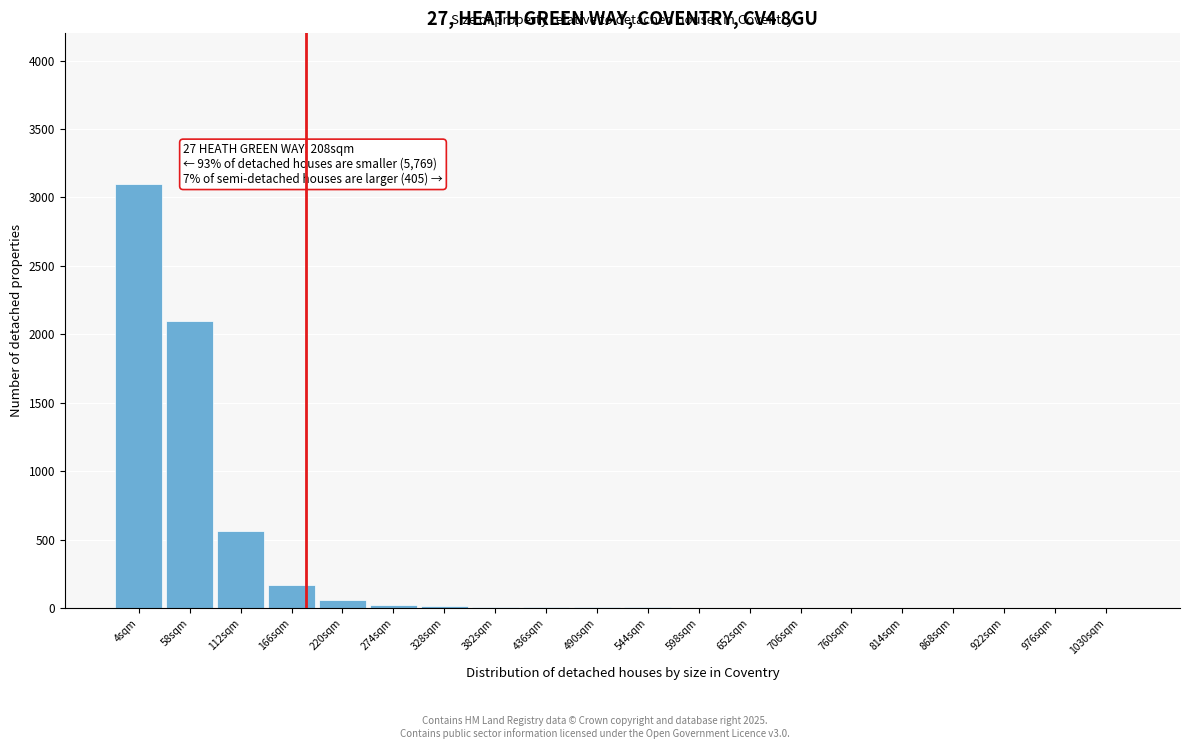

At which category does the chart reach its peak across all series?

4sqm